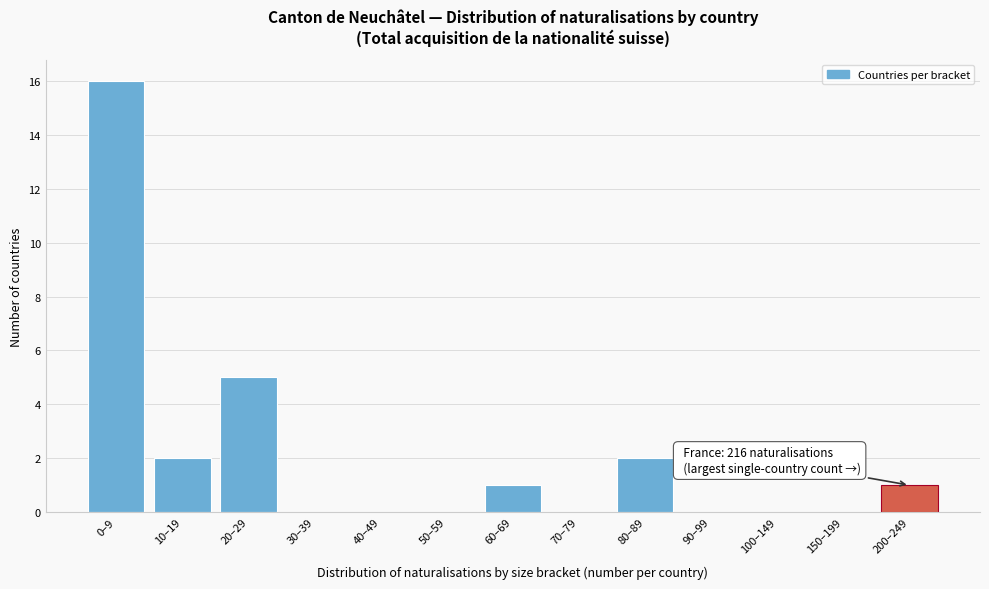

Reading left to right, extract all data points from this chart.

0–9=16	10–19=2	20–29=5	30–39=0	40–49=0	50–59=0	60–69=1	70–79=0	80–89=2	90–99=0	100–149=0	150–199=0	200–249=1